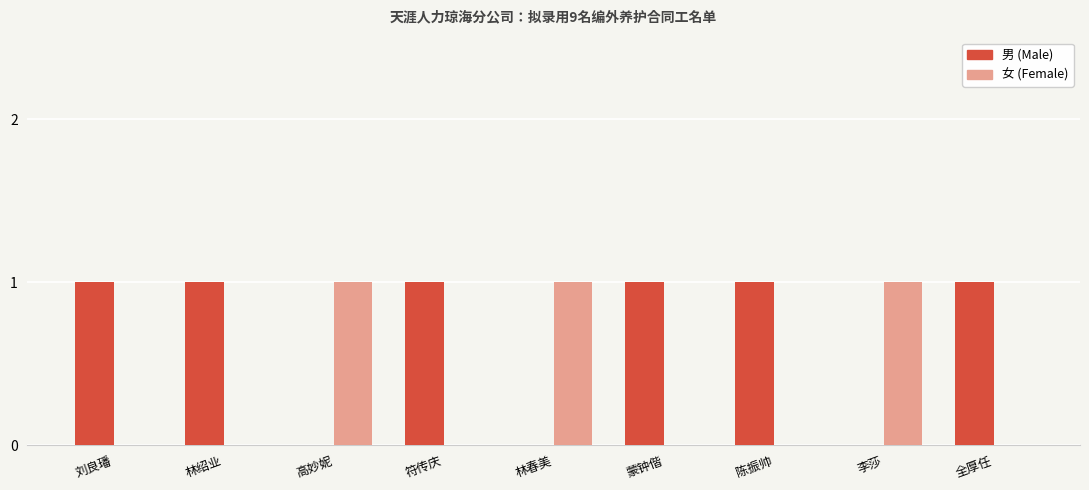

What is the average value of the 男 (Male) series?

1